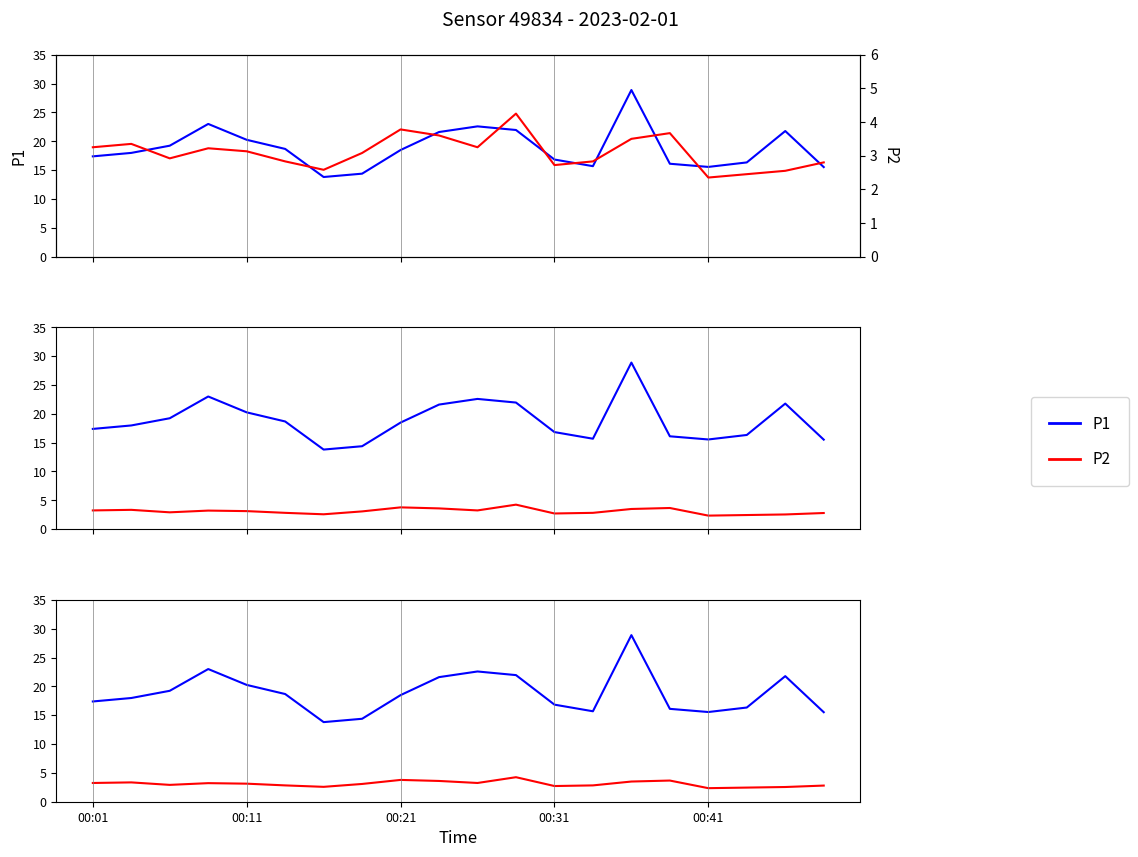

In P2, how many points are lower than both neighbors (excluding endpoints)?

5